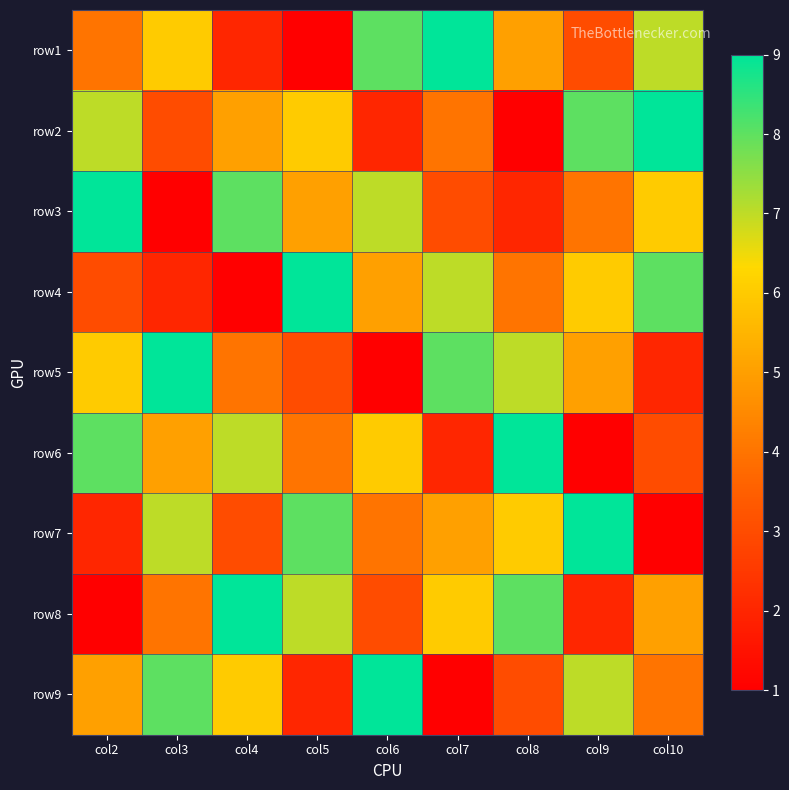

Reading left to right, what are all the values shown in this chart?

row1: col2=4	col3=6	col4=2	col5=1	col6=8	col7=9	col8=5	col9=3	col10=7
row2: col2=7	col3=3	col4=5	col5=6	col6=2	col7=4	col8=1	col9=8	col10=9
row3: col2=9	col3=1	col4=8	col5=5	col6=7	col7=3	col8=2	col9=4	col10=6
row4: col2=3	col3=2	col4=1	col5=9	col6=5	col7=7	col8=4	col9=6	col10=8
row5: col2=6	col3=9	col4=4	col5=3	col6=1	col7=8	col8=7	col9=5	col10=2
row6: col2=8	col3=5	col4=7	col5=4	col6=6	col7=2	col8=9	col9=1	col10=3
row7: col2=2	col3=7	col4=3	col5=8	col6=4	col7=5	col8=6	col9=9	col10=1
row8: col2=1	col3=4	col4=9	col5=7	col6=3	col7=6	col8=8	col9=2	col10=5
row9: col2=5	col3=8	col4=6	col5=2	col6=9	col7=1	col8=3	col9=7	col10=4